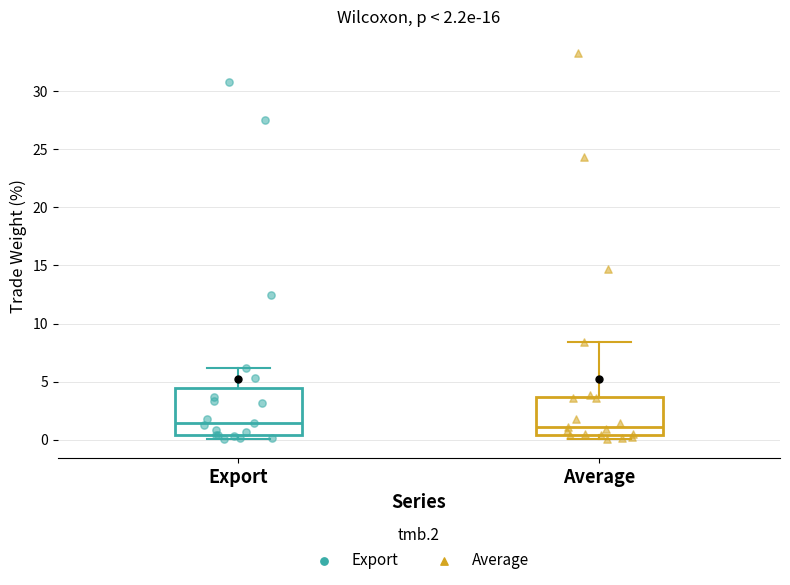

Which box is the tallest, from its lower edge to its upper edge?

Export